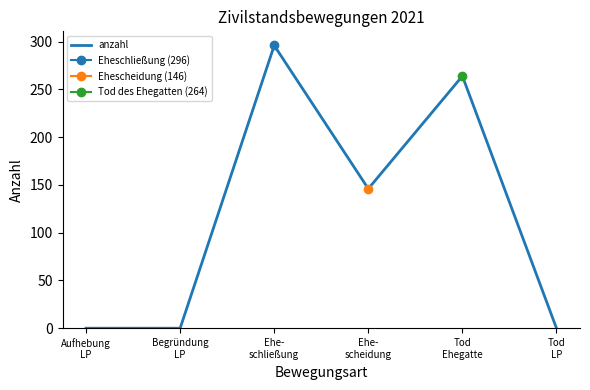

How many series are shown in this chart?

1